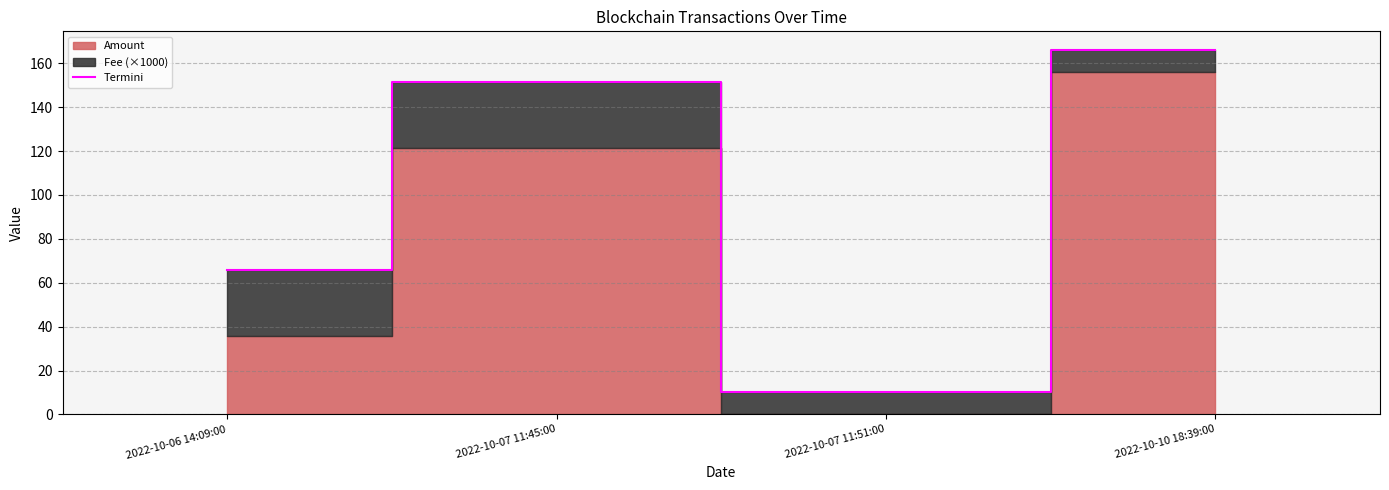

Between 2022-10-06 14:09:00 and 2022-10-07 11:45:00, which is larger?

2022-10-07 11:45:00